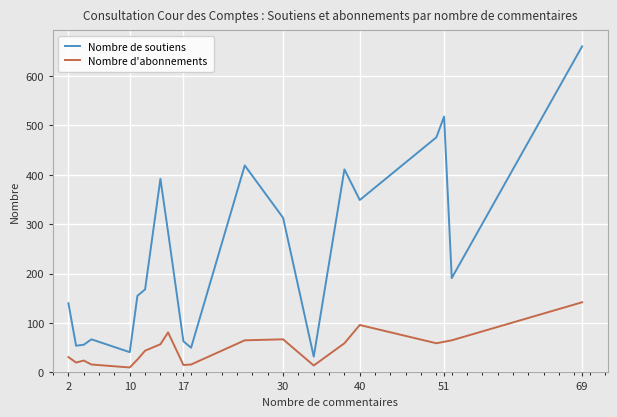

At how many categories does at least one series exceed 319?

7